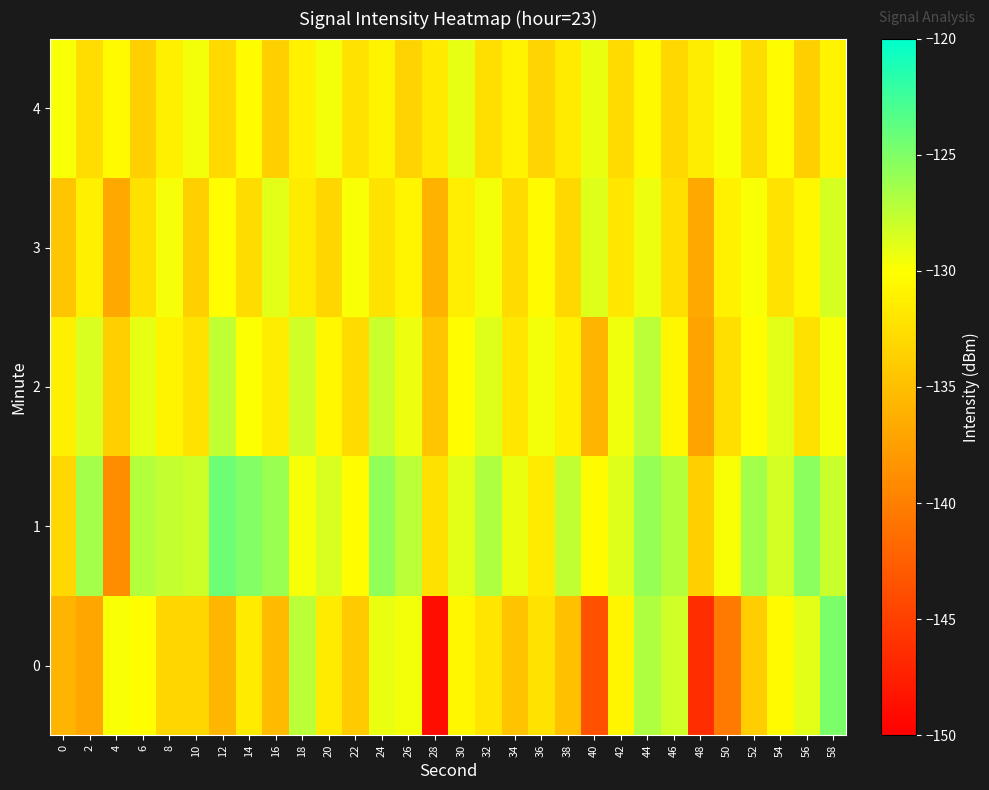

What is the difference between the highest and lowest values at 18?

4.2